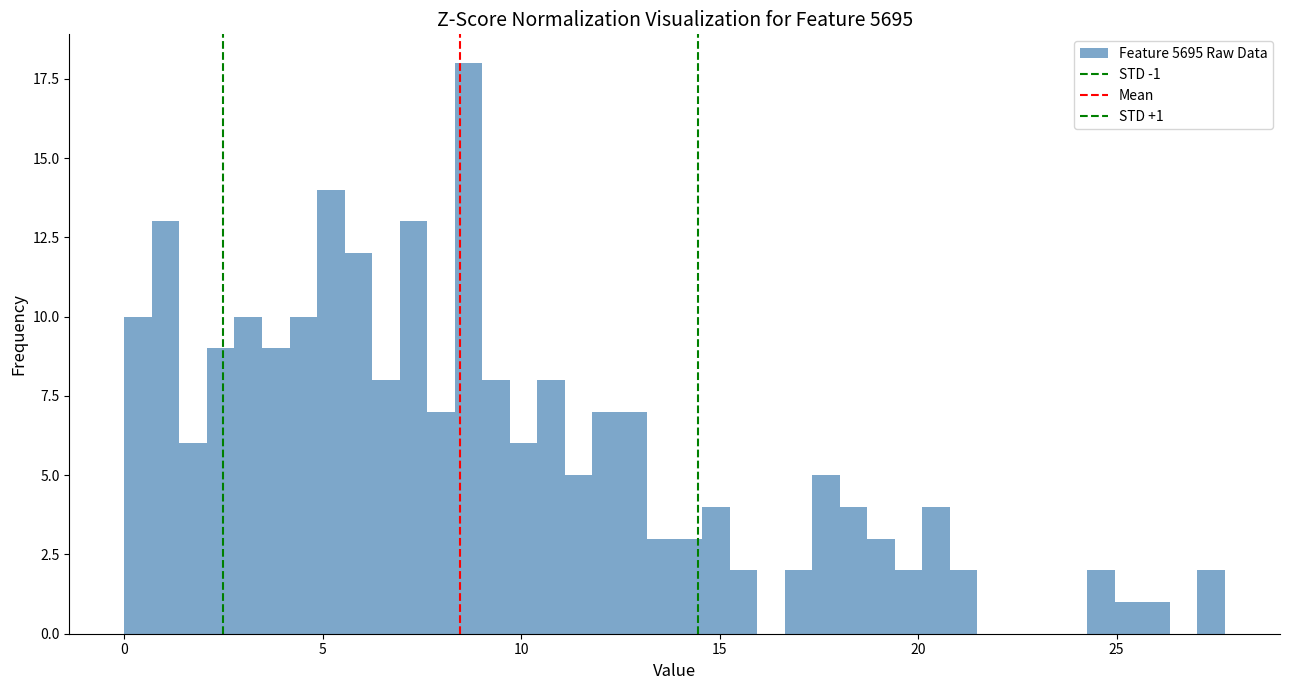

Read against the x-axis, roughly where is the centre of the tallest bar?

8.5